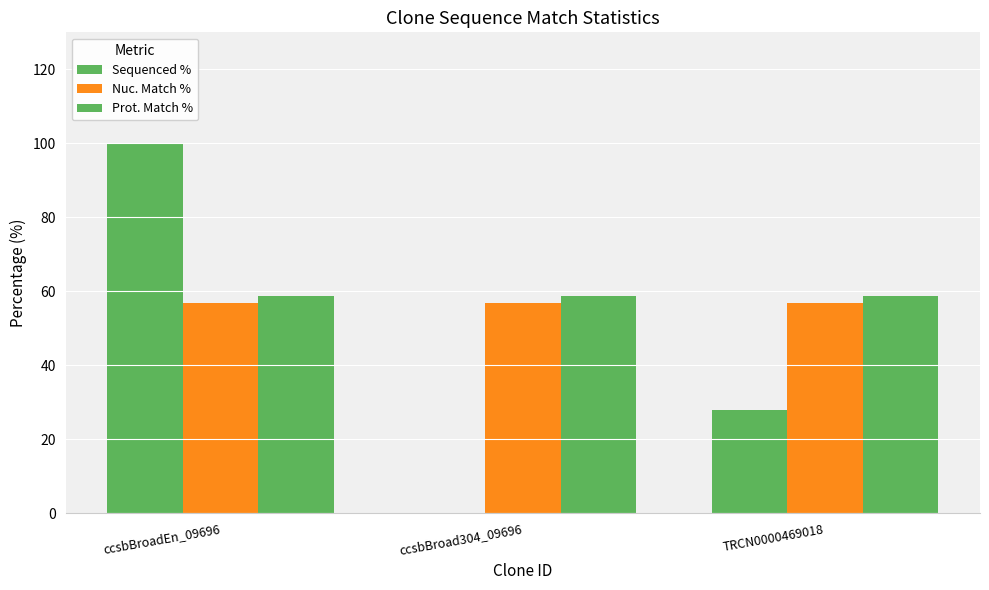

Reading left to right, what are all the values shown in this chart?

Sequenced %: 100.0	0.0	27.9
Nuc. Match %: 56.8	56.8	56.8
Prot. Match %: 58.7	58.7	58.7